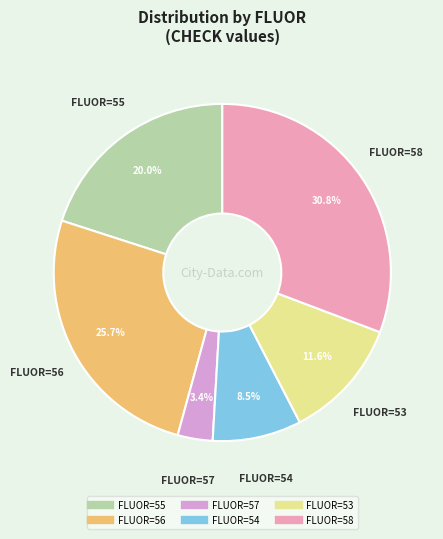

Does any single category account for the majority?

No